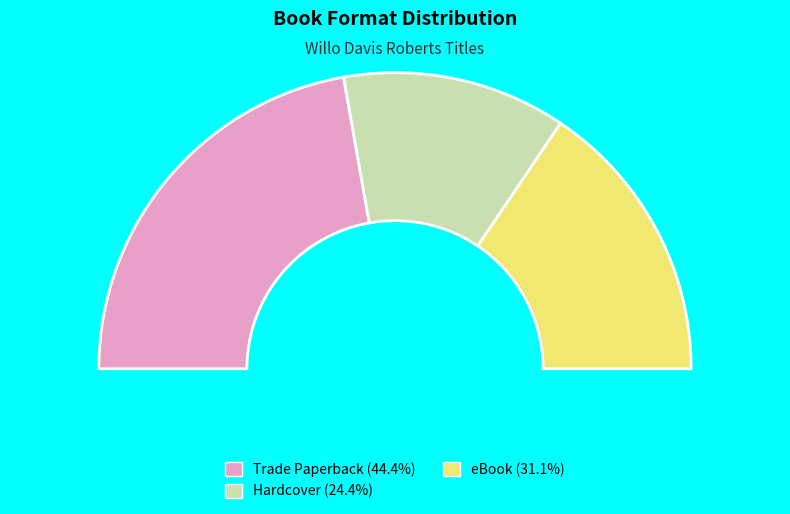

Which slice is the largest?

Trade Paperback